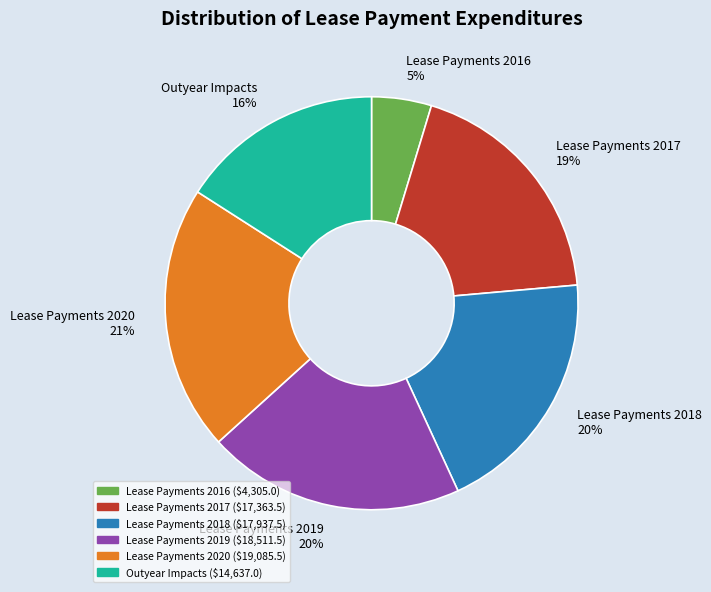

What percentage is the Lease Payments 2018 slice, to the nearest percent?

20%